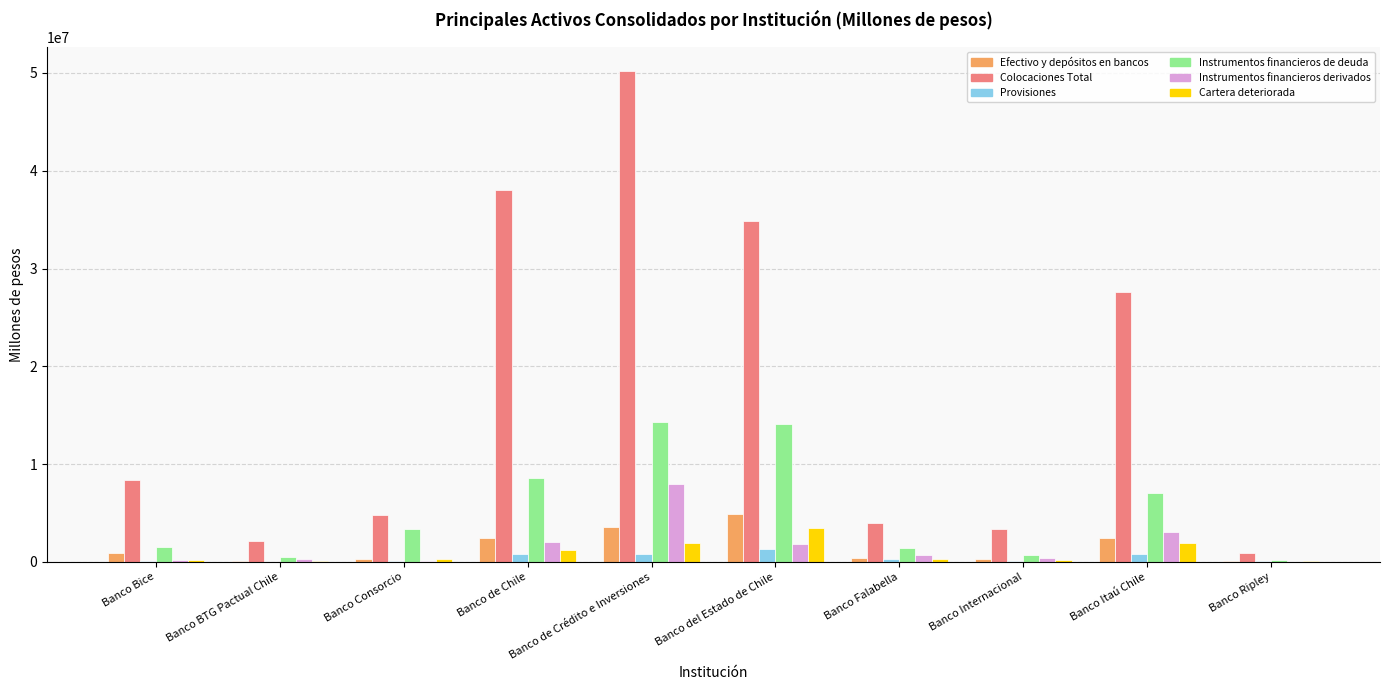

How many distinct data groups are displayed?

6